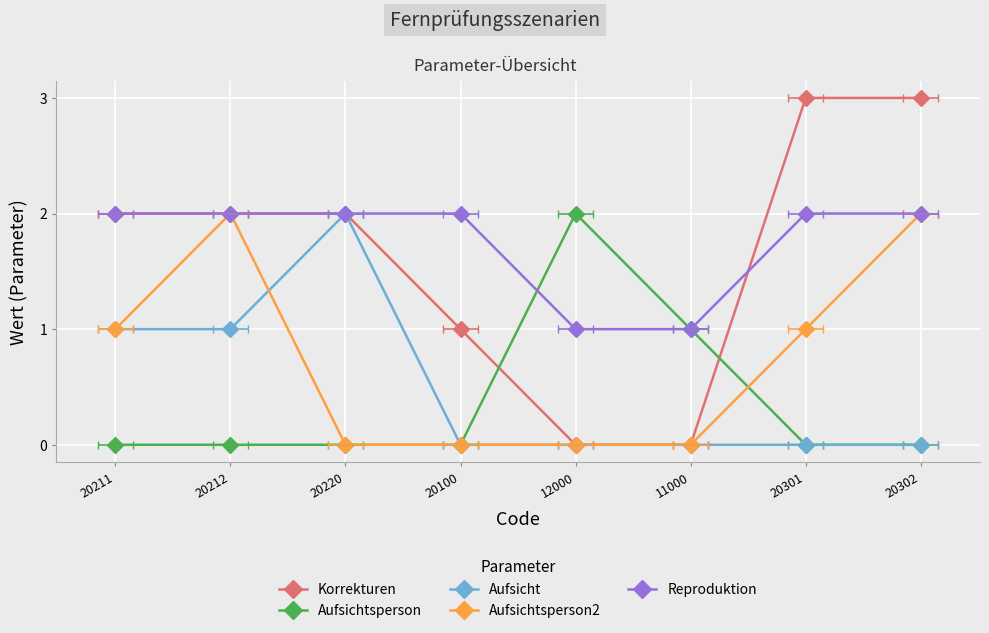

Reading left to right, transcribe all the data shown in this chart.

Korrekturen: 2	2	2	1	0	0	3	3
Aufsichtsperson: 0	0	0	0	2	1	0	0
Aufsicht: 1	1	2	0	0	0	0	0
Aufsichtsperson2: 1	2	0	0	0	0	1	2
Reproduktion: 2	2	2	2	1	1	2	2